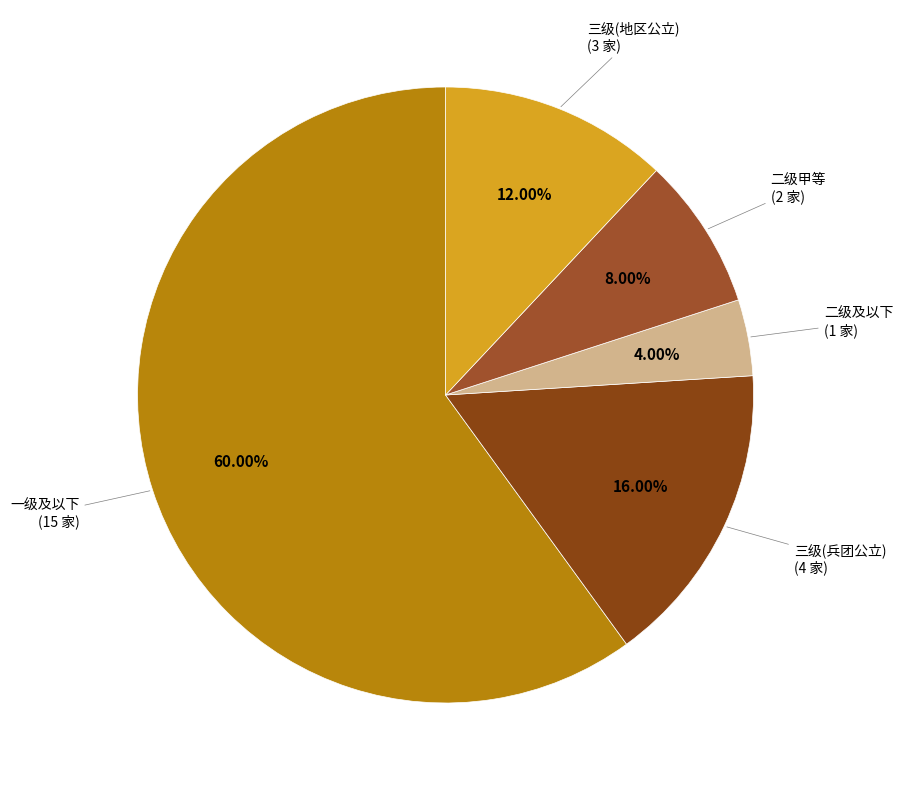

Combined, do 二级及以下 and 三级(兵团公立) account for over 50%?

No